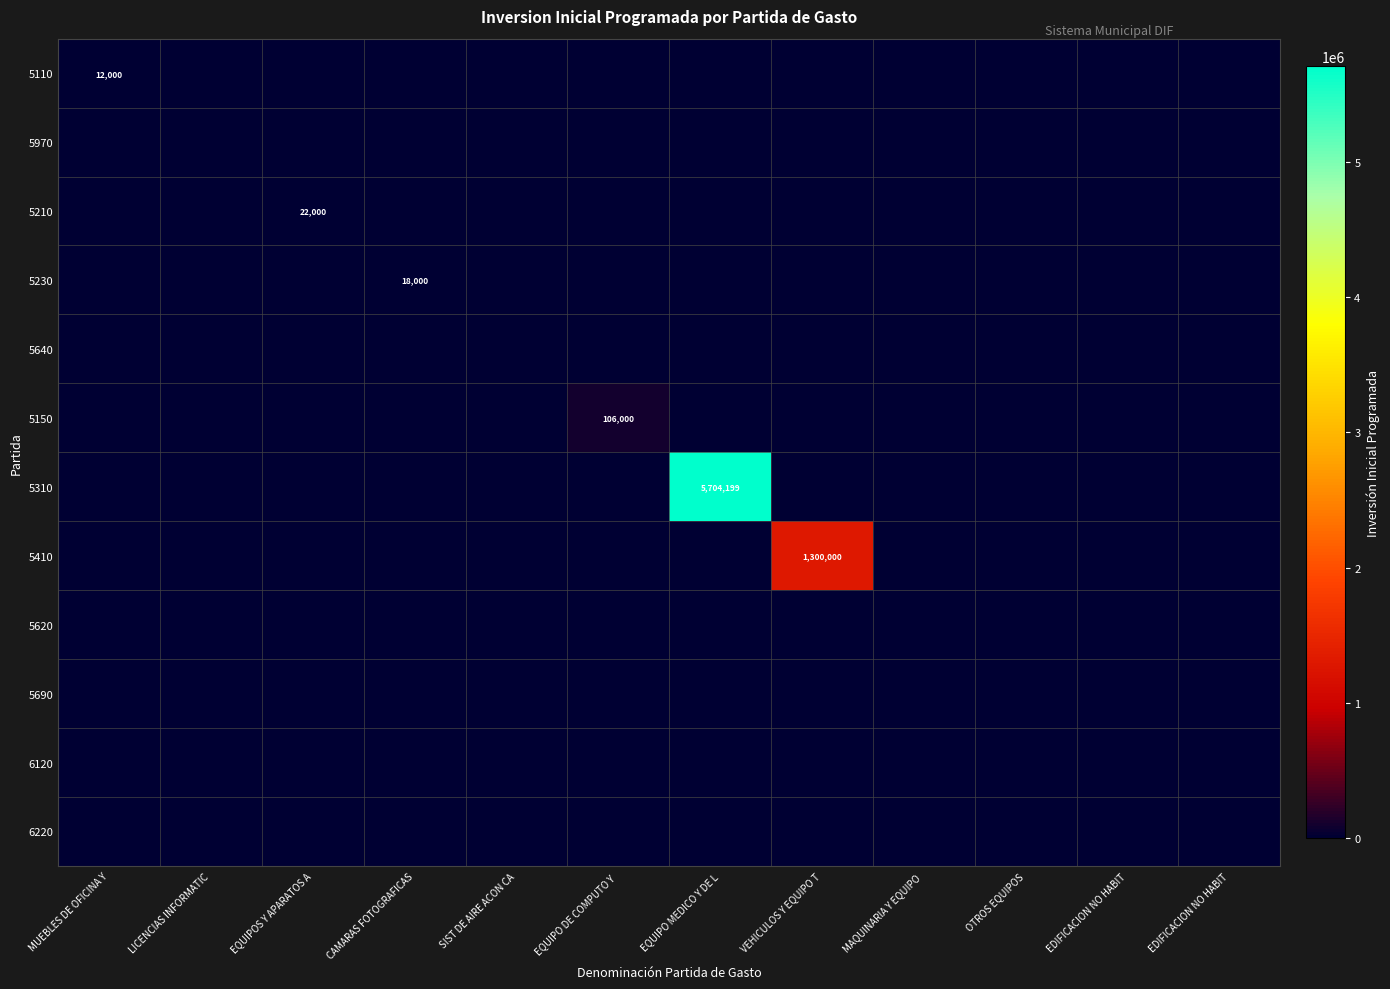

How many distinct data groups are displayed?

12